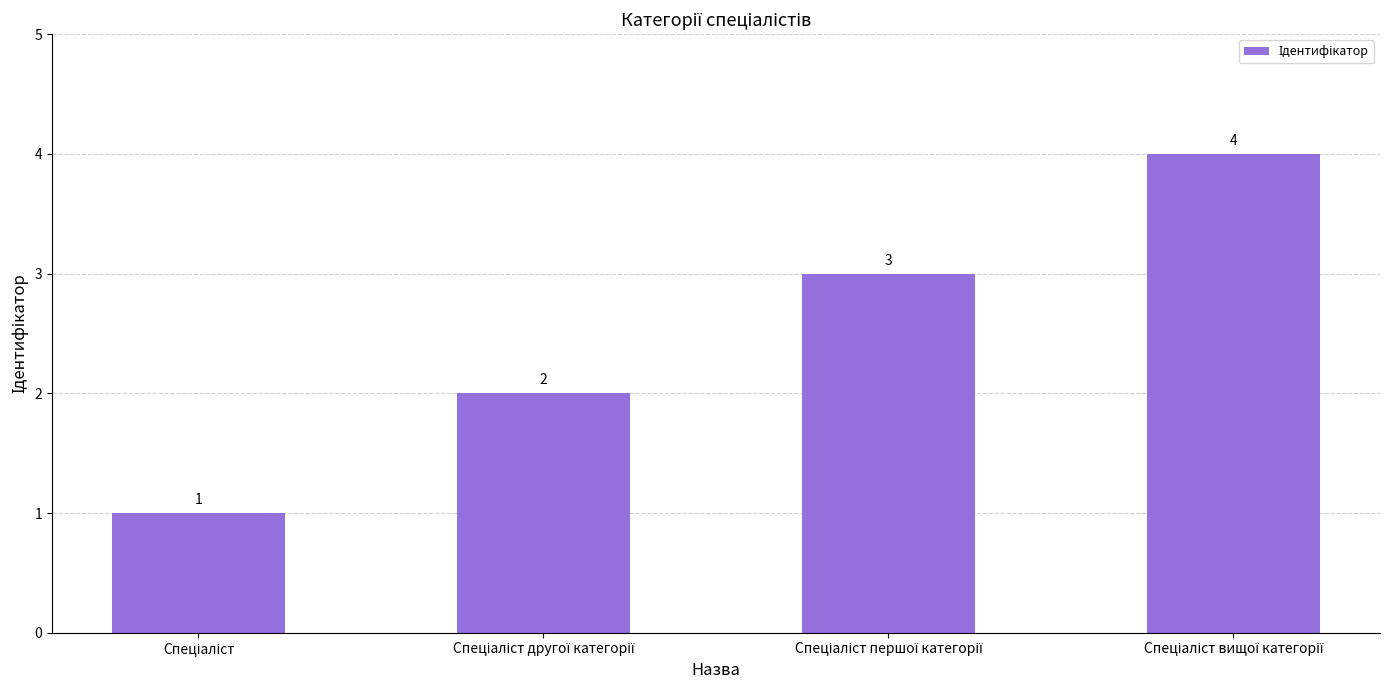

What is the difference between the second highest and second lowest values?

1